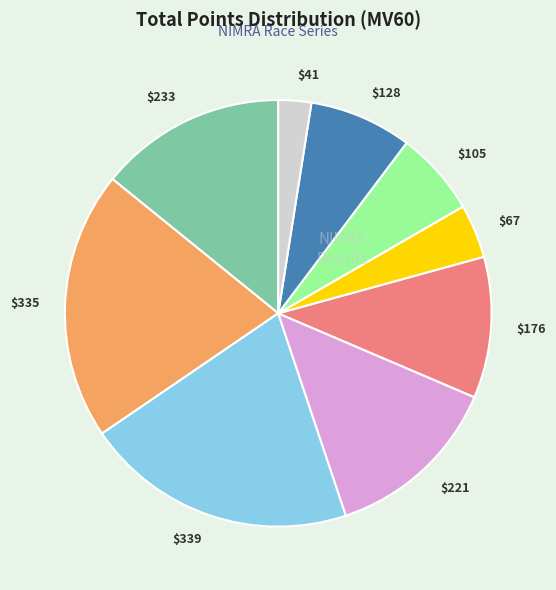

Is there a majority slice in this chart?

No